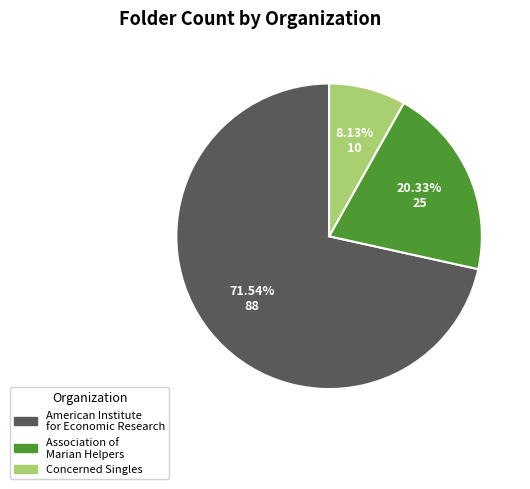

Which category has the smallest portion of the pie?

Concerned Singles